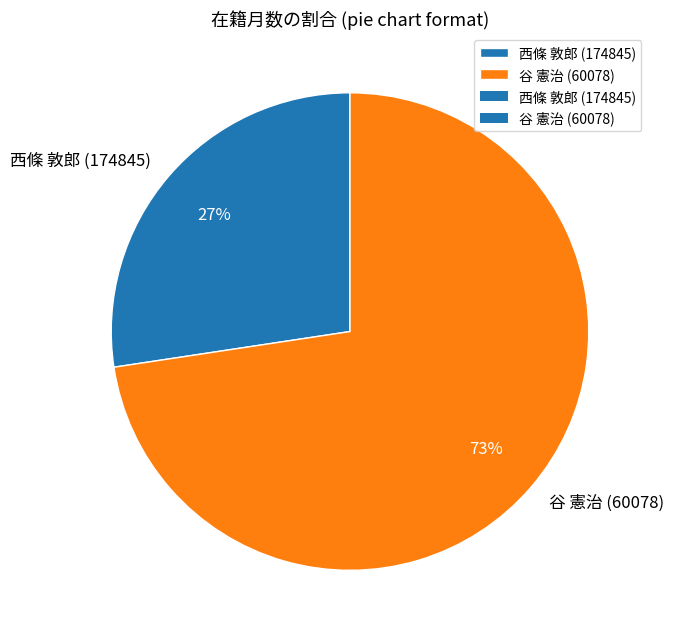

The 谷 憲治 (60078) slice represents 66% of the pie. True or false?

False